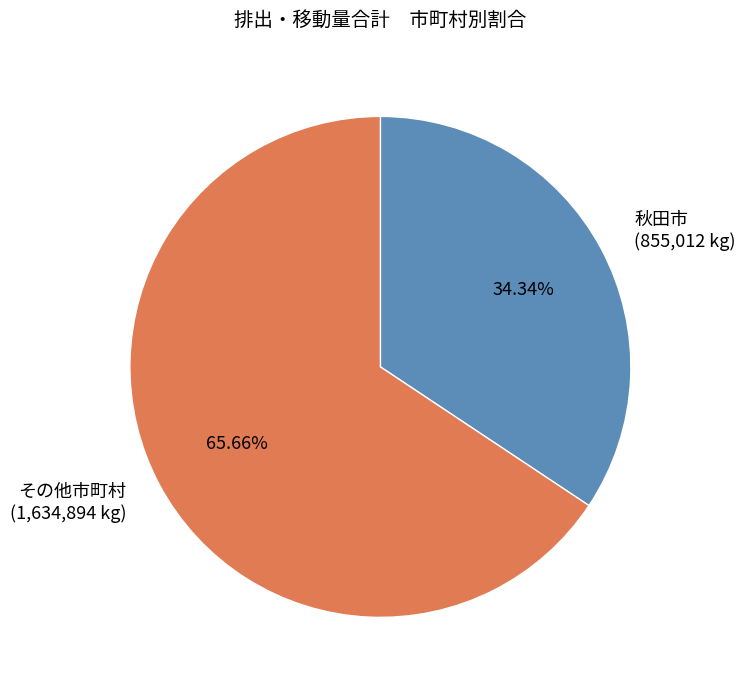

Rank the categories by value from highest to lowest.

その他市町村 (1,634,894 kg), 秋田市 (855,012 kg)